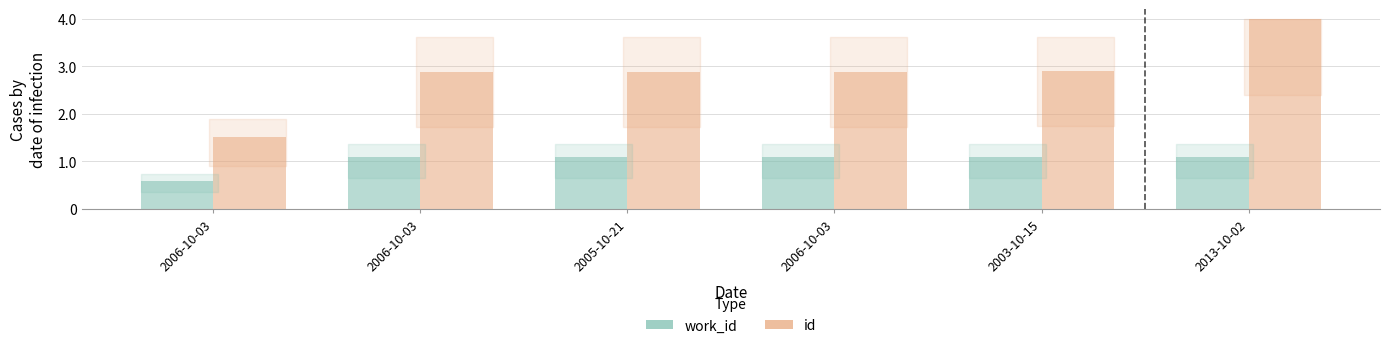

Between 2005-10-21 and 2006-10-03, which is larger?

2006-10-03